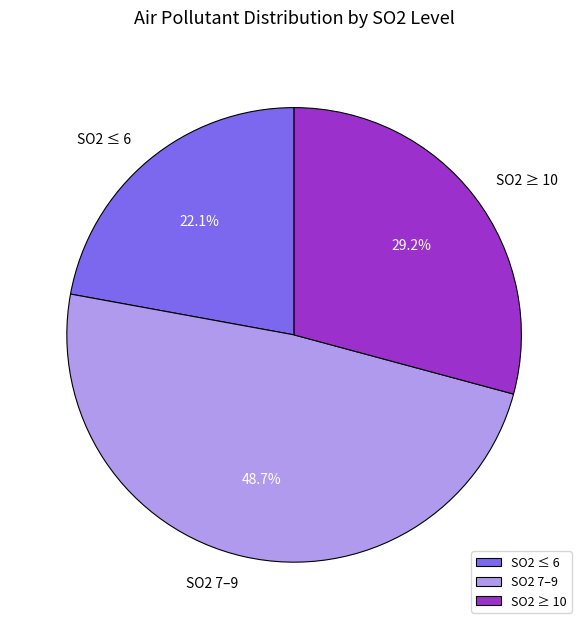

Is there a majority slice in this chart?

No